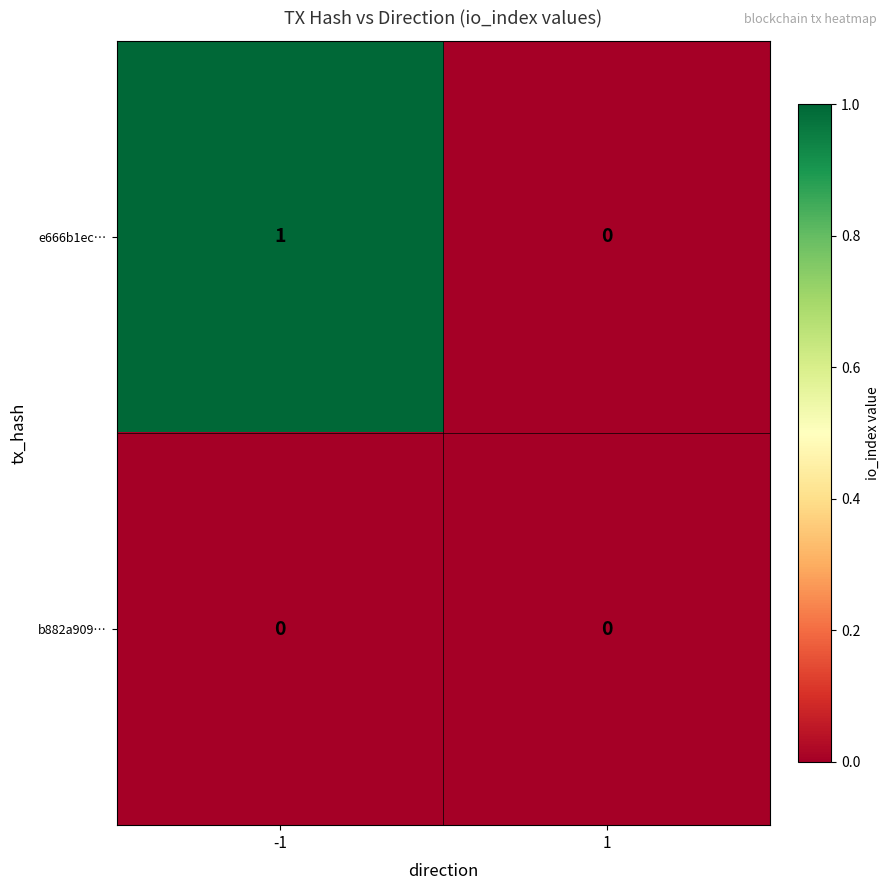

List the series in order of their peak value, highest first.

e666b1ec…, b882a909…